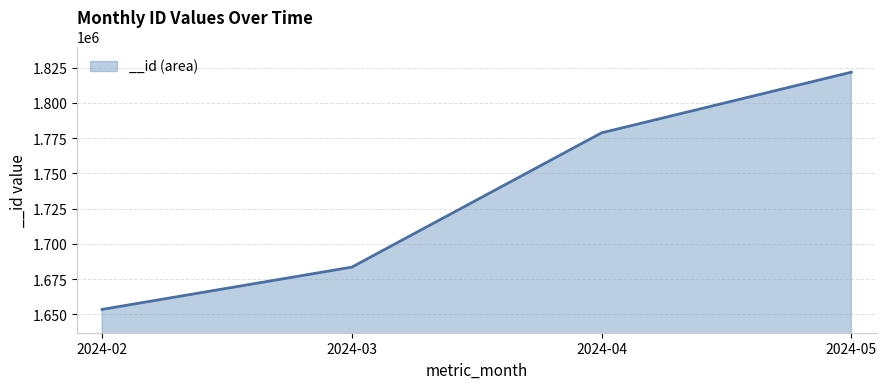

At which category does the chart reach its peak across all series?

2024-05